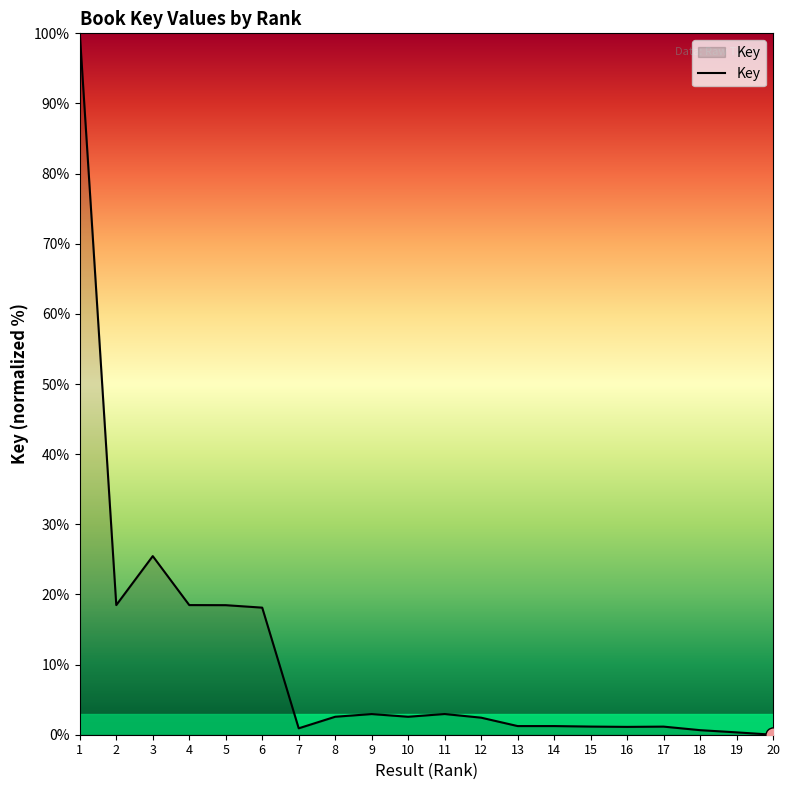

Which has a higher value, 6 or 18?

6